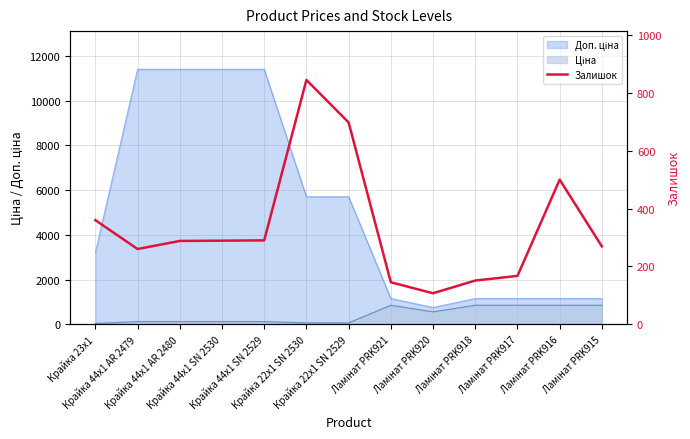

Rank the categories by value from lowest to highest.

Ламінат PRK920, Ламінат PRK921, Ламінат PRK918, Ламінат PRK917, Крайка 44x1 AR 2479, Ламінат PRK915, Крайка 44x1 AR 2480, Крайка 44x1 SN 2530, Крайка 44x1 SN 2529, Крайка 23x1, Ламінат PRK916, Крайка 22x1 SN 2529, Крайка 22x1 SN 2530